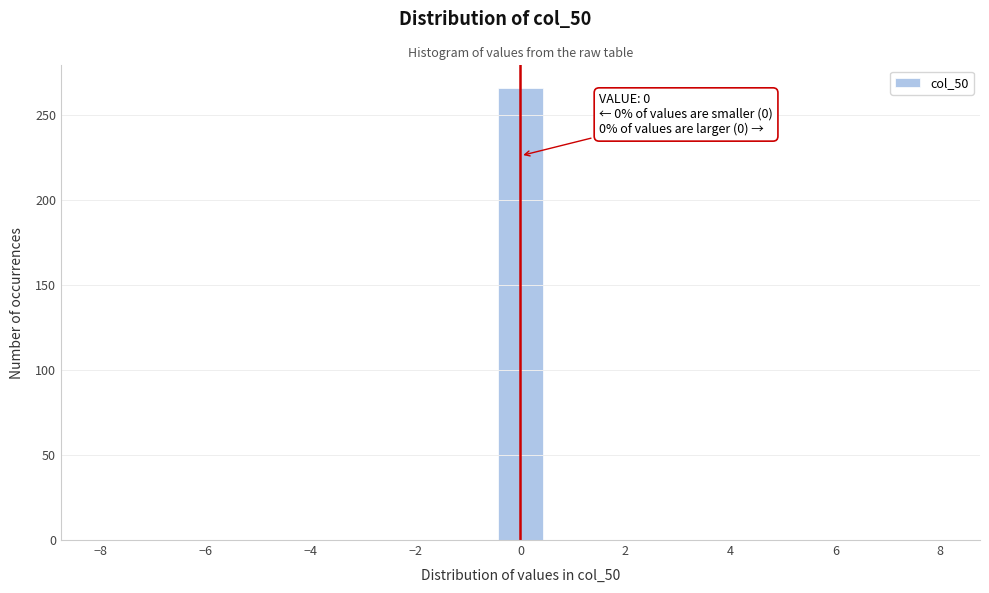

Over which range of the x-axis is the bar tallest?

-0.4 to 0.4